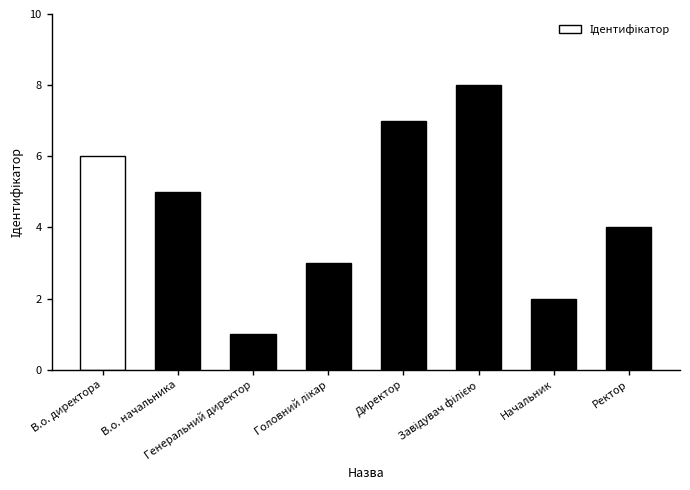

Does the chart contain any negative values?

No